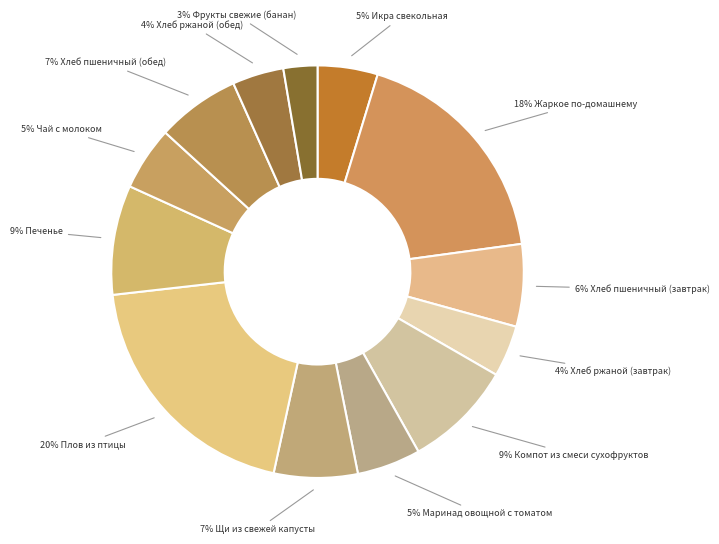

How many segments does this pie chart have?

13